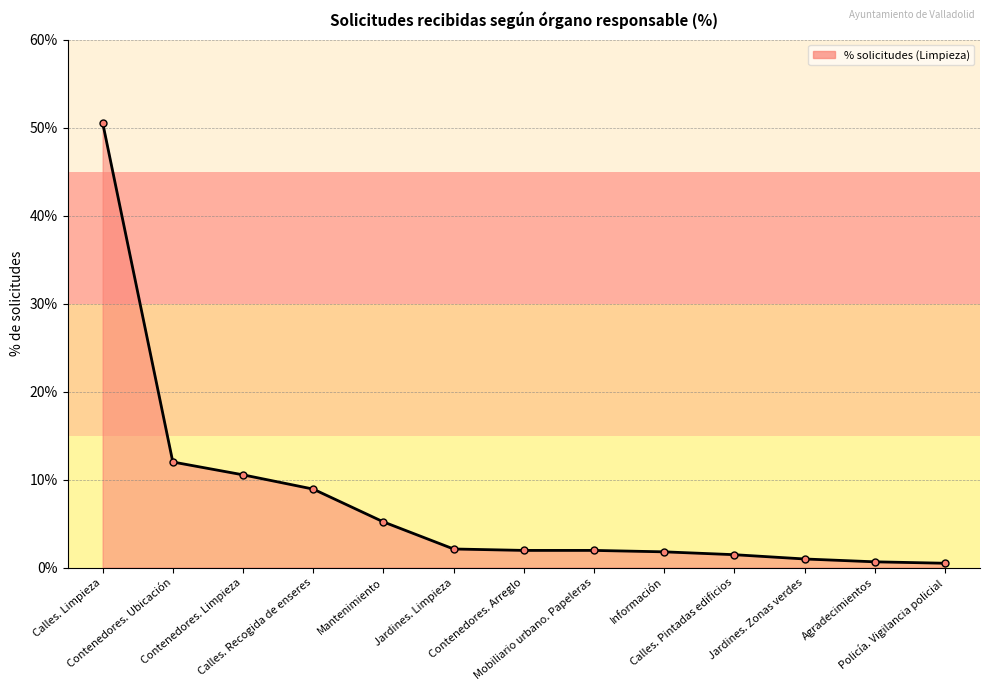

How many data points does each series have?

13